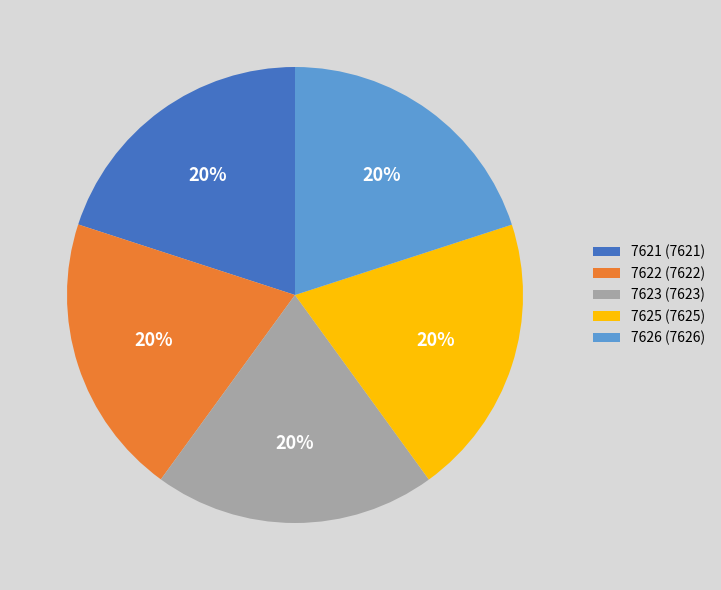

Is 7623 (7623) the majority of the pie?

No